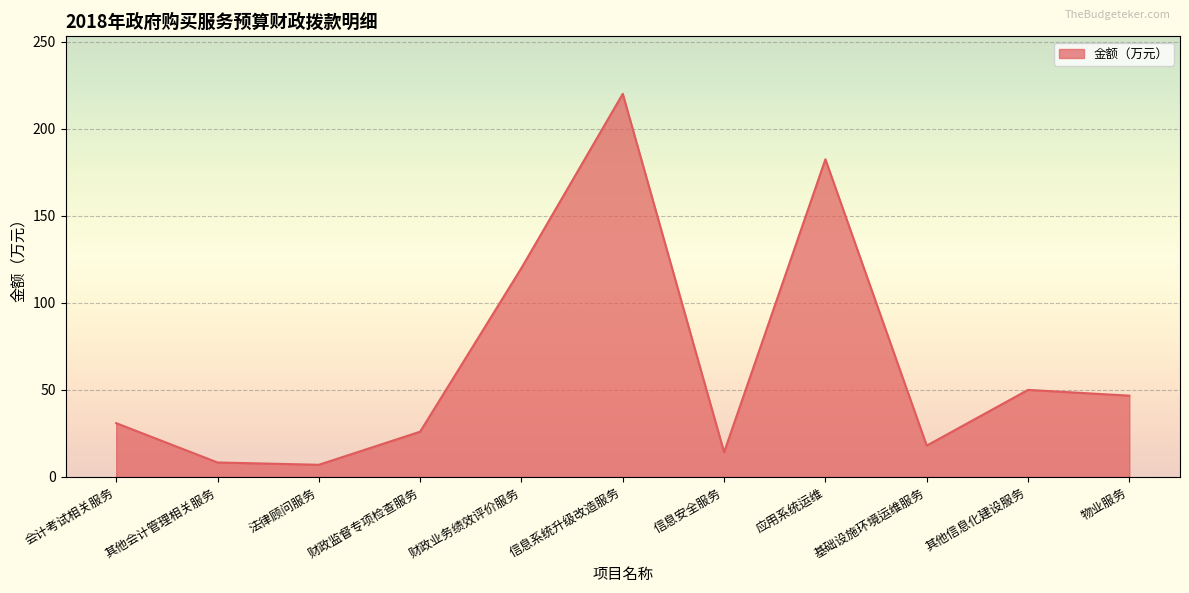

What is the change in value from 法律顾问服务 to 基础设施环境运维服务?

+11.0